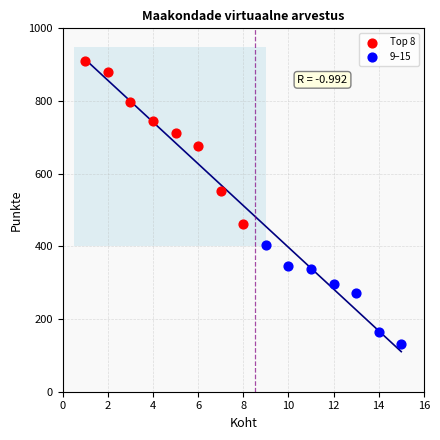

Which series contains the lowest Y value?

9–15